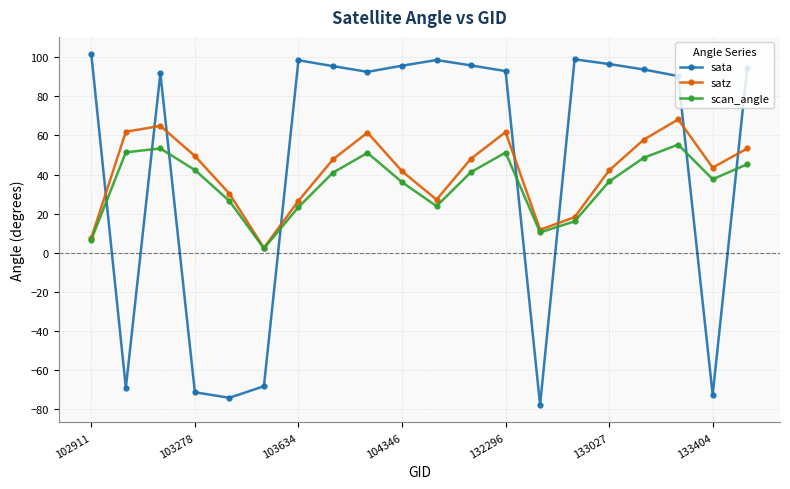

What is the greatest value displayed?

101.4